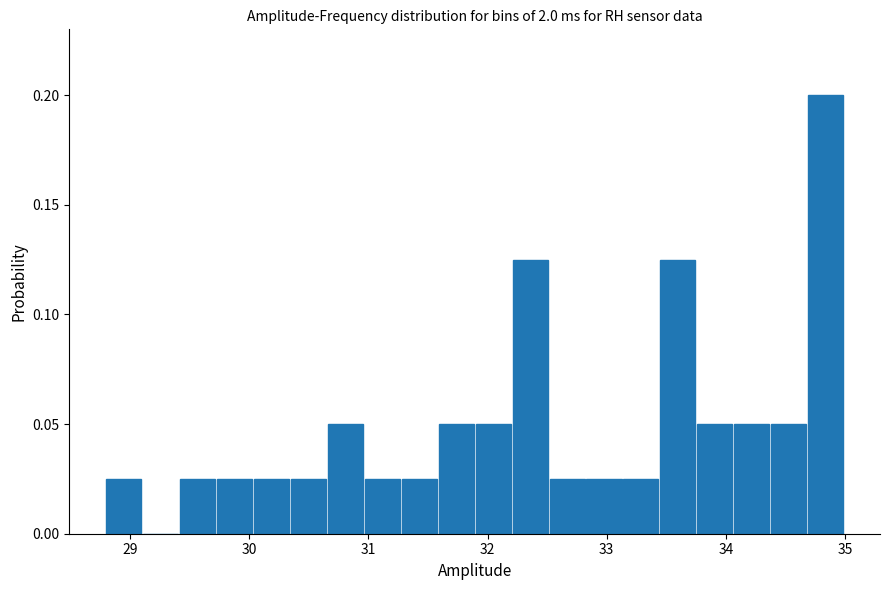

Read against the x-axis, roughly where is the centre of the tallest bar?

34.8